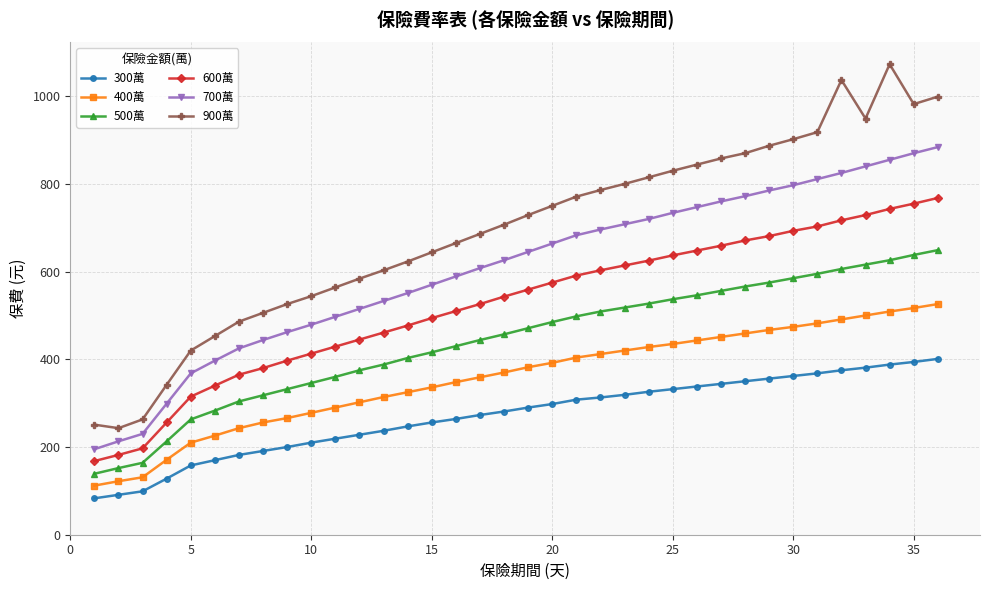

What are all the series names shown in the legend?

300萬, 400萬, 500萬, 600萬, 700萬, 900萬